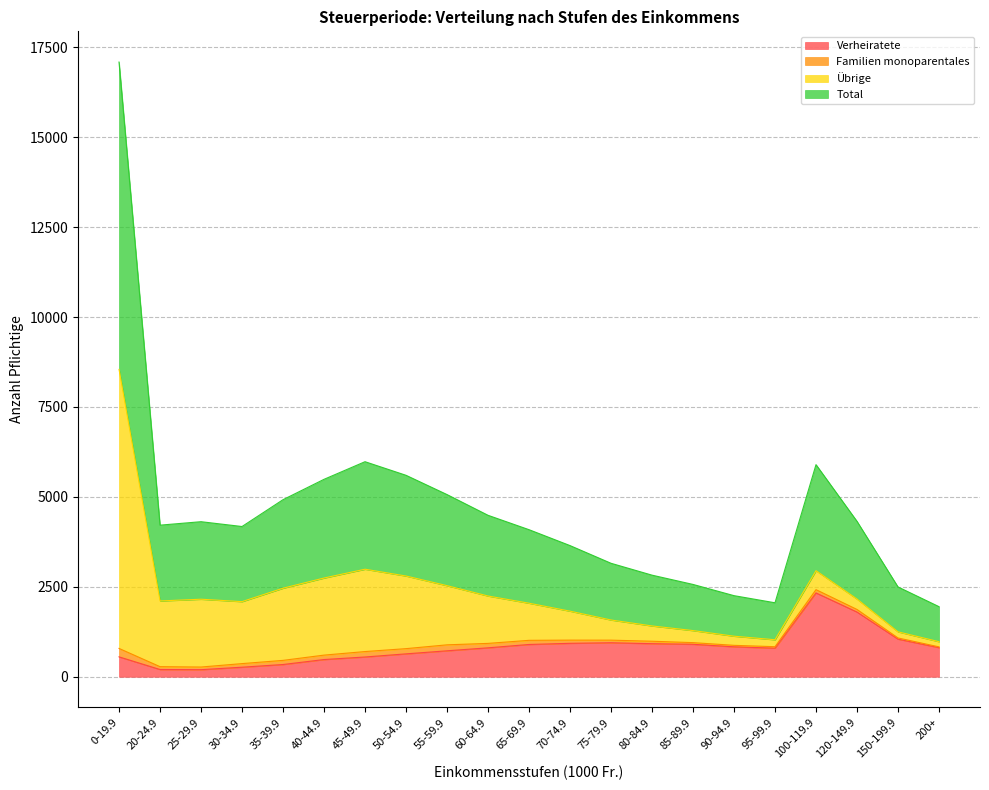

What is the highest value of the Verheiratete series?

2330